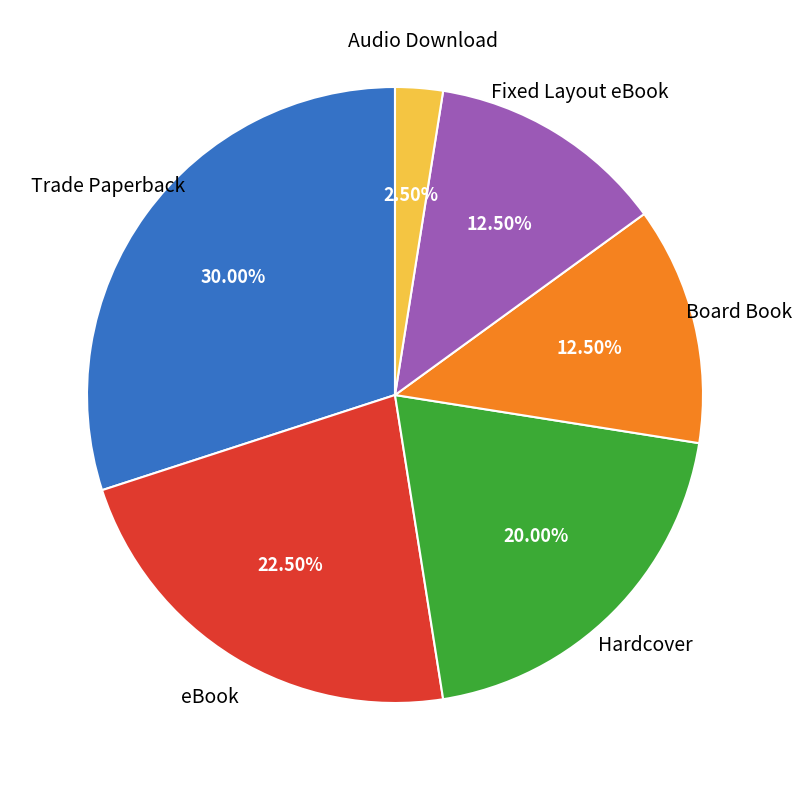

Is there any slice that represents more than half of the pie?

No